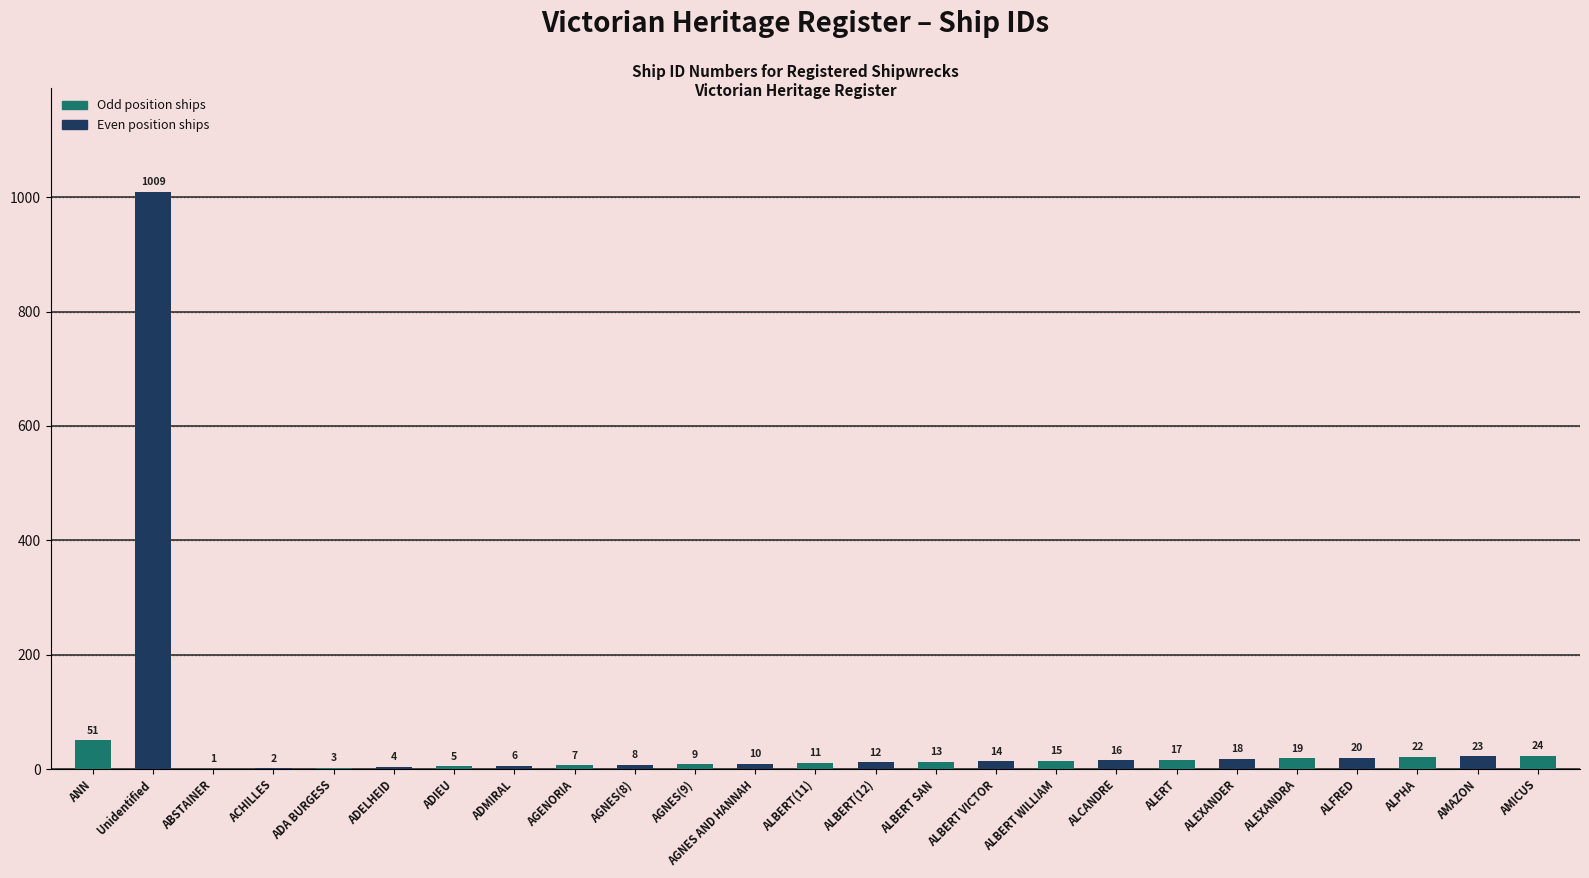

Which category has the highest value across all series?

Unidentified